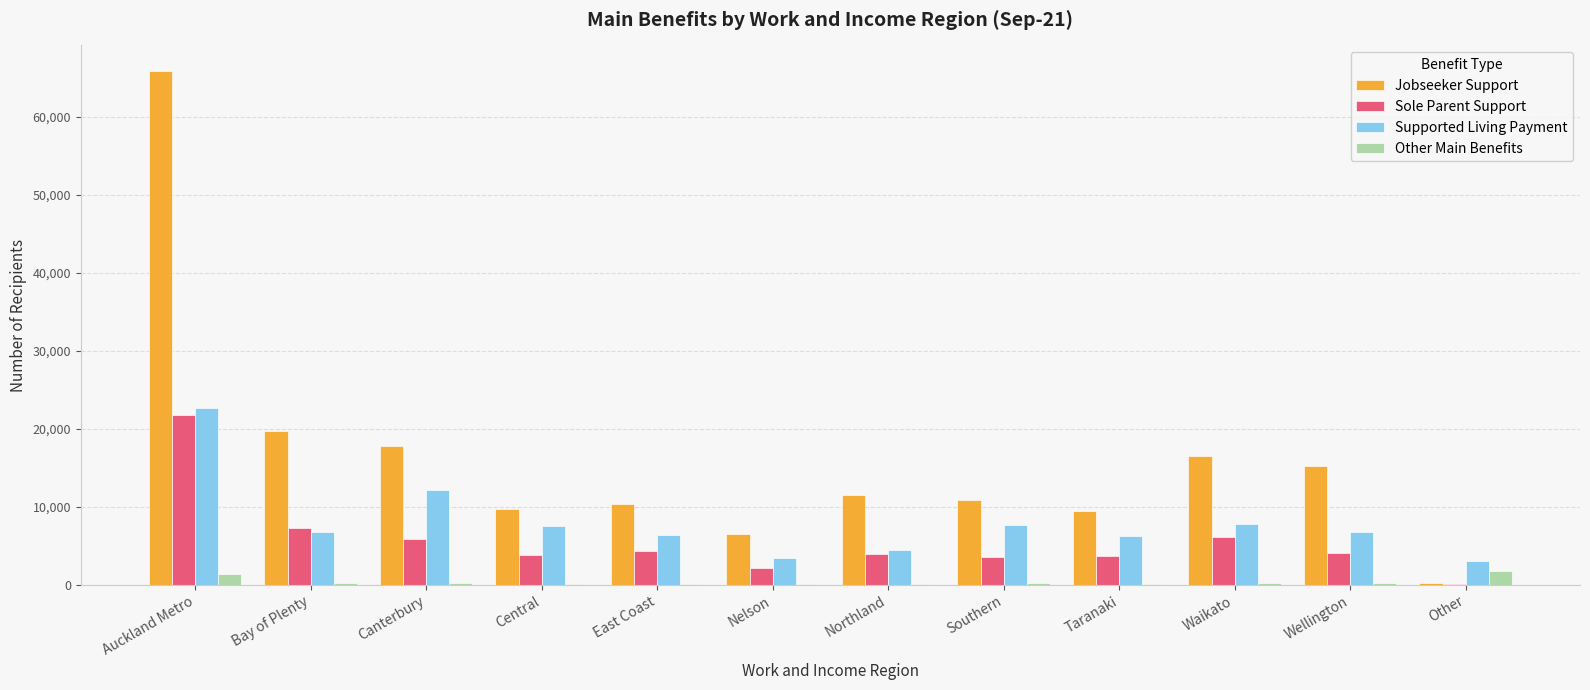

How many categories are shown in the chart?

12